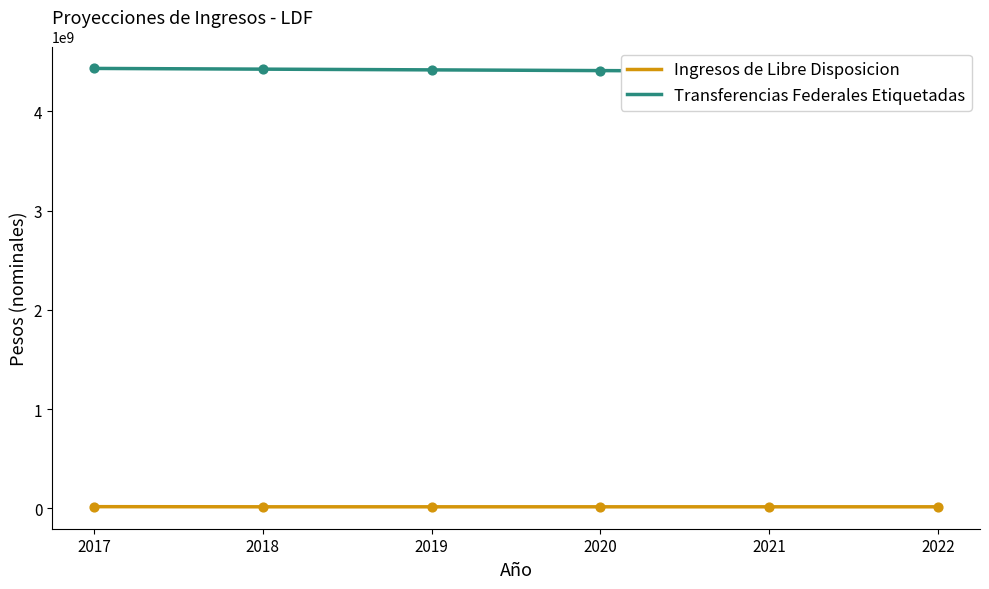

What is the total value across all series at 2018?

4440917996